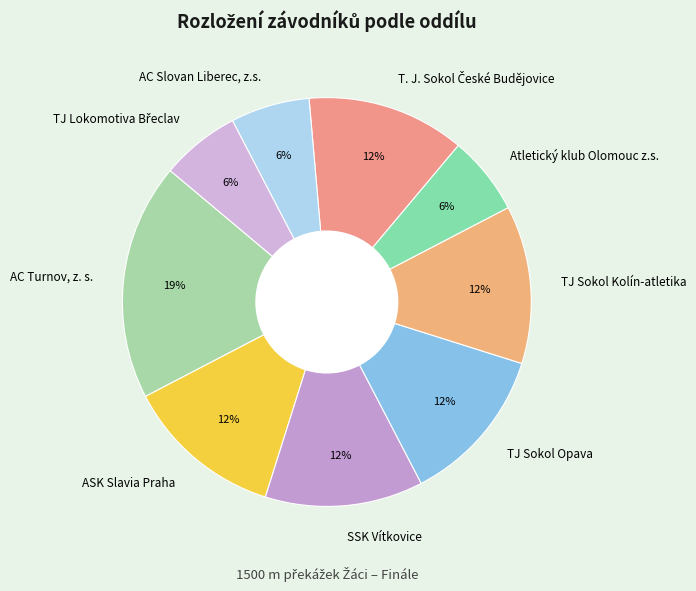

Is the sum of TJ Sokol Kolín-atletika and Atletický klub Olomouc z.s. greater than half?

No